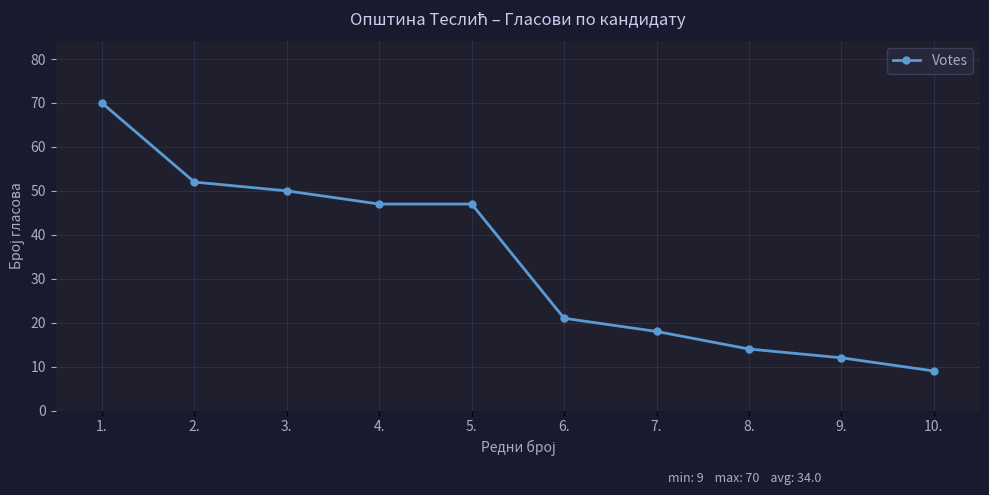

The chart shows a value of 69 at 3.. True or false?

False